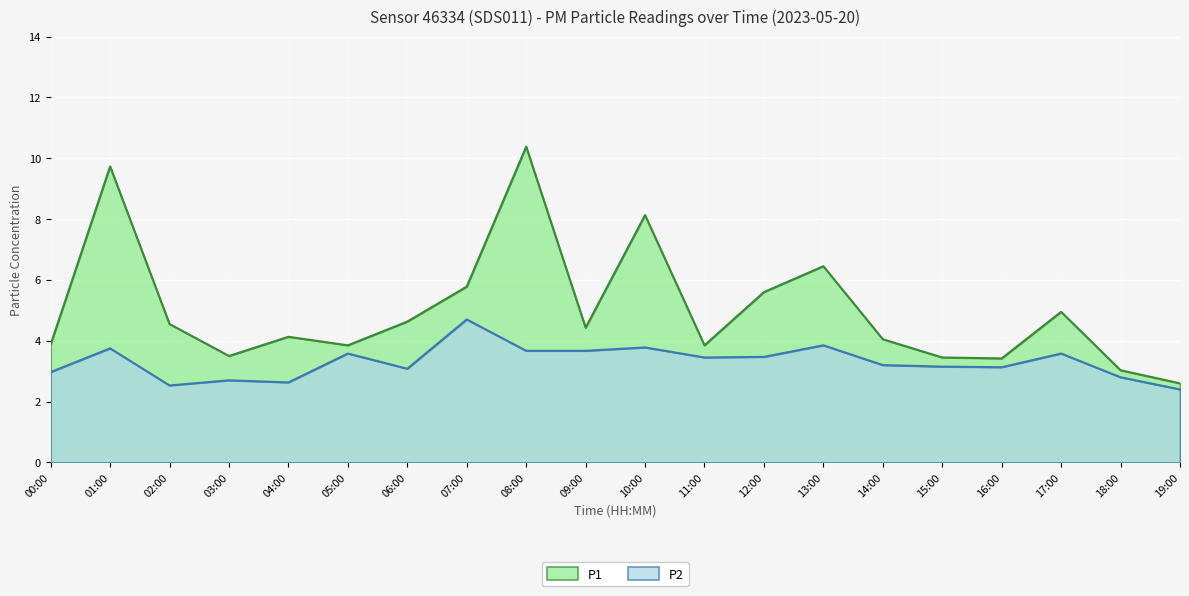

Between 05:00 and 18:00, which series saw the biggest shift?

P1